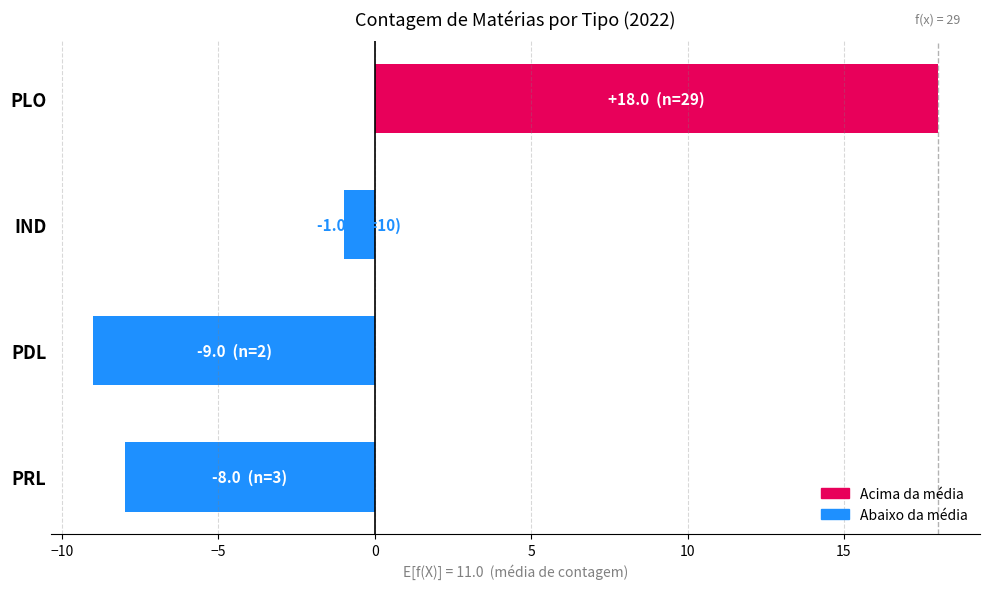

Rank the categories by value from lowest to highest.

PDL, PRL, IND, PLO